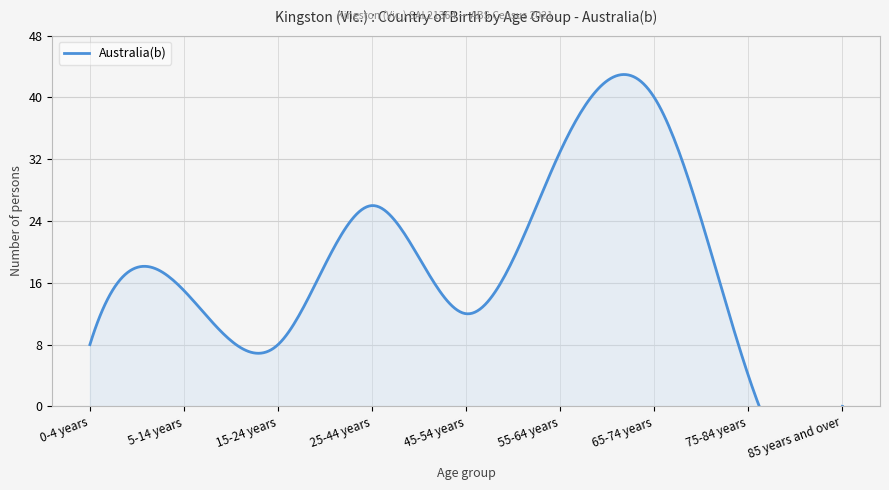

The value at 65-74 years is 61. True or false?

False